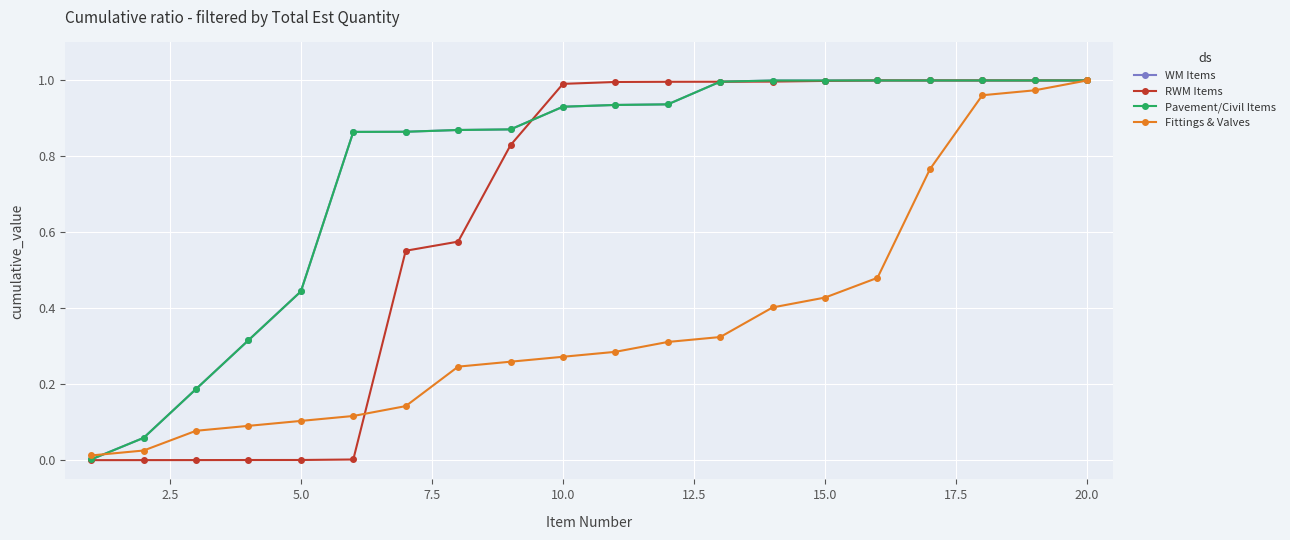

Does the chart have visible grid lines?

Yes